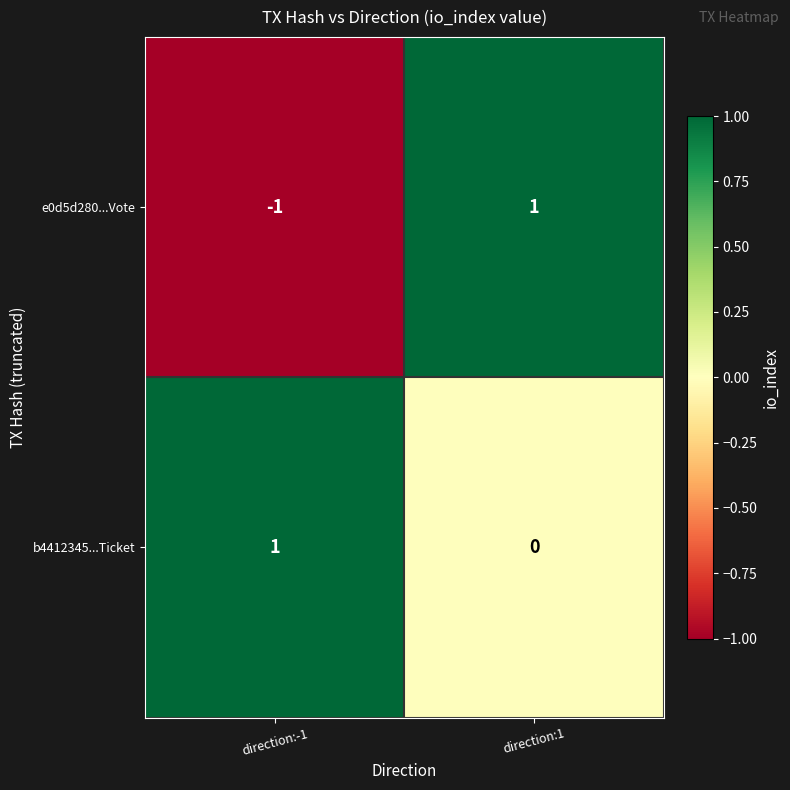

How many series are shown in this chart?

2